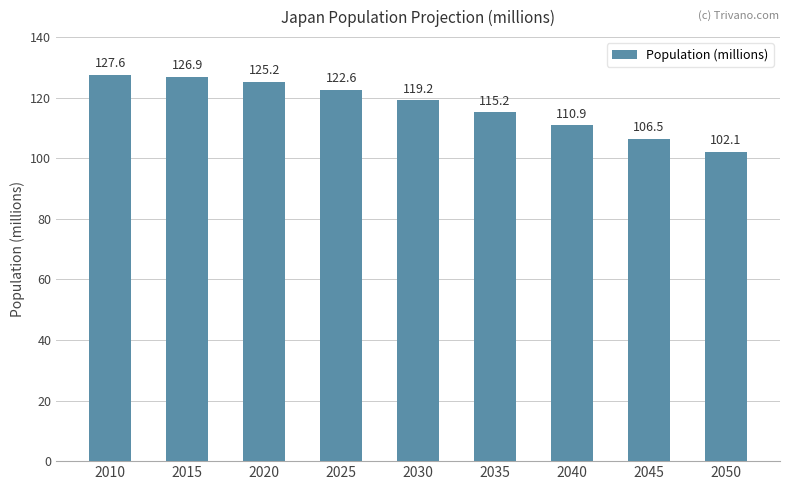

Count the number of categories in the chart.

9